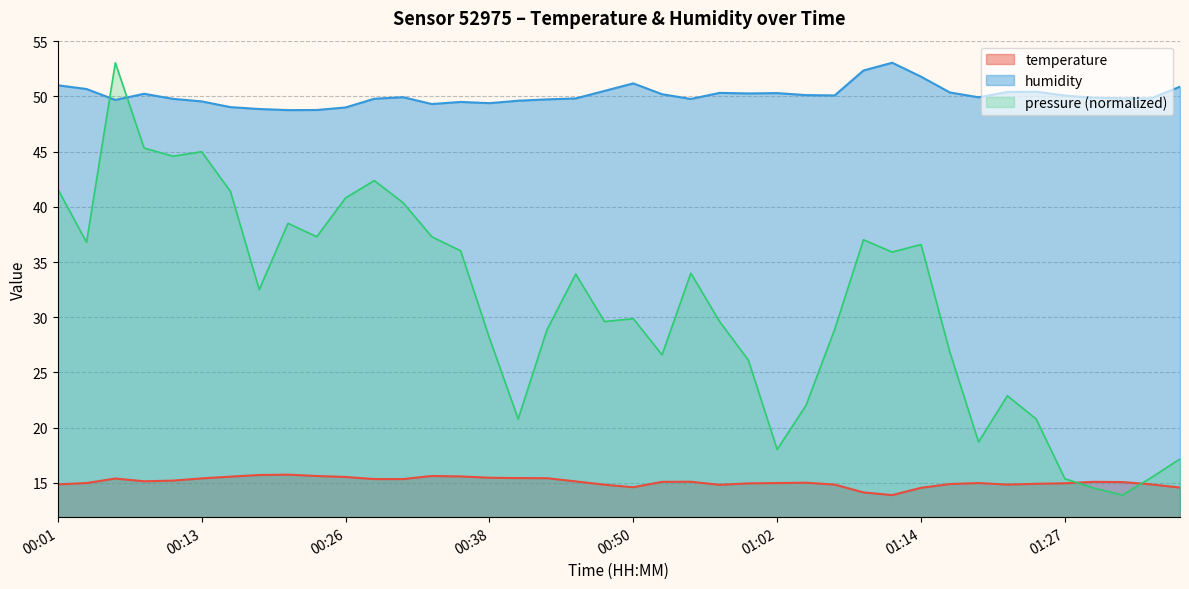

Rank the categories by humidity value from lowest to highest.

00:21, 00:23, 00:18, 00:26, 00:16, 00:33, 00:38, 00:36, 00:13, 00:40, 00:06, 00:43, 00:55, 00:11, 00:28, 00:45, 01:31, 01:34, 01:29, 01:19, 00:31, 01:27, 01:07, 01:05, 00:53, 00:08, 01:00, 01:02, 00:57, 01:17, 01:22, 01:24, 00:48, 00:03, 01:36, 00:01, 00:50, 01:14, 01:10, 01:12